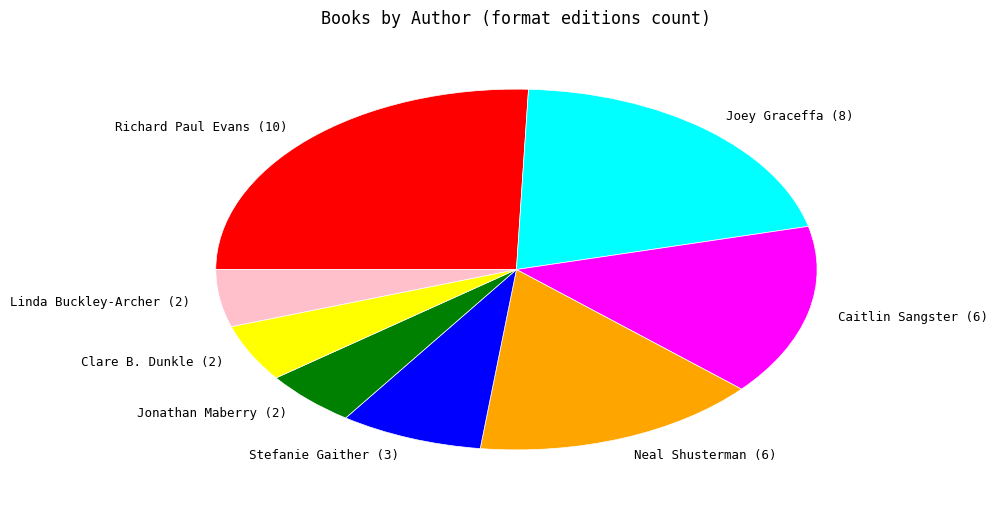

Does any single category account for the majority?

No